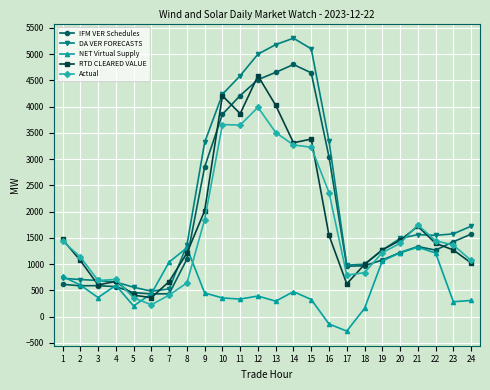

What is the value of the Actual point at the 2nd from the left?

1134.4